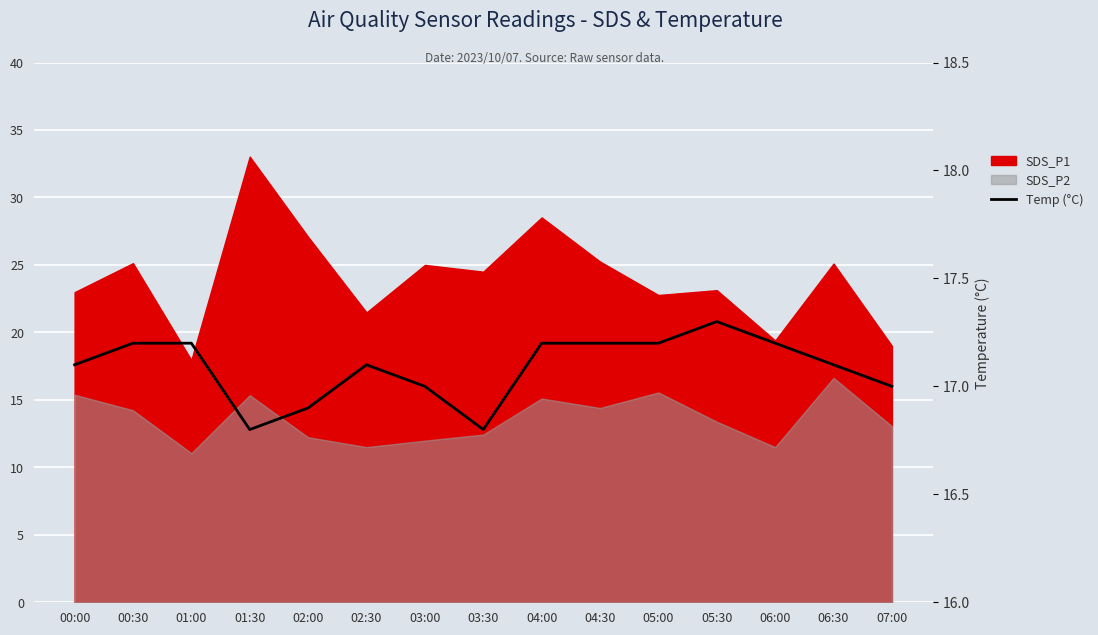

True or false: the data shows 17.1 at 02:30.

True